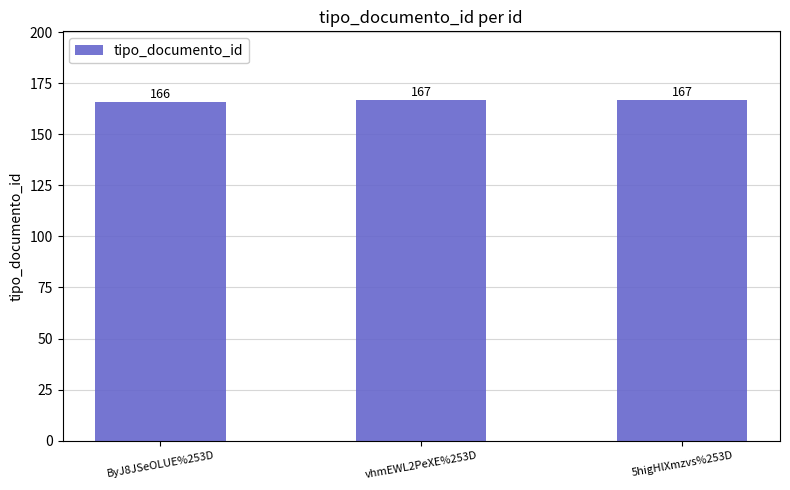

What is the value of the 2nd bar from the left?

167